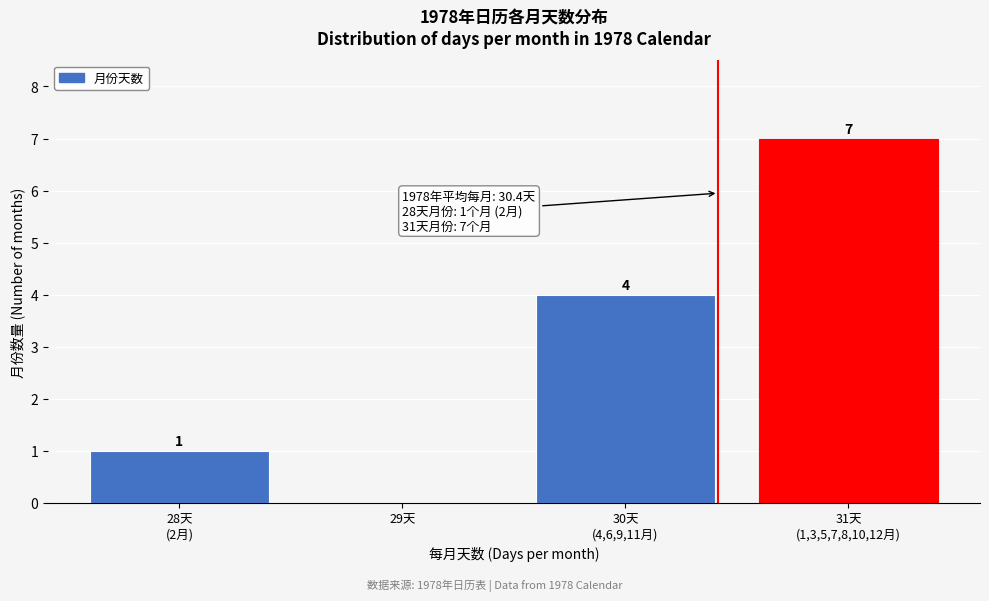

How many values are between 1 and 7?

3